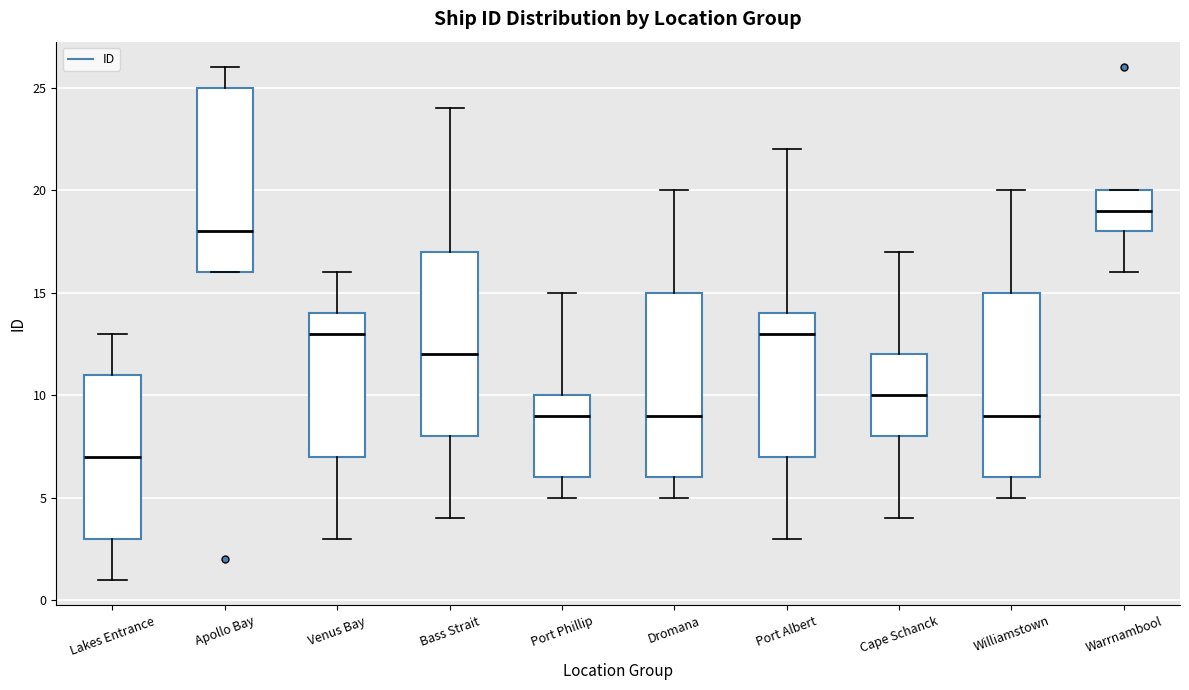

Which box has the highest median line?

Warrnambool